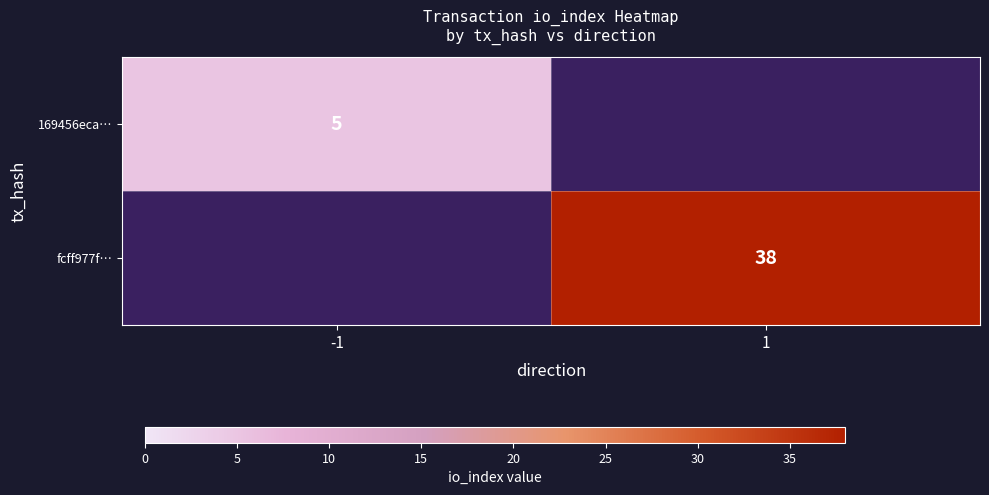

Count the number of data series in this chart.

2